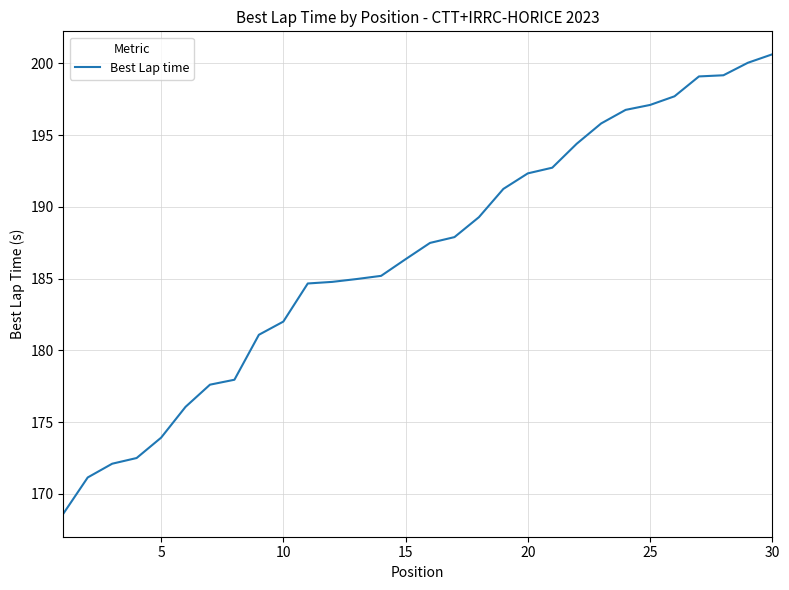

Count the number of data series in this chart.

1